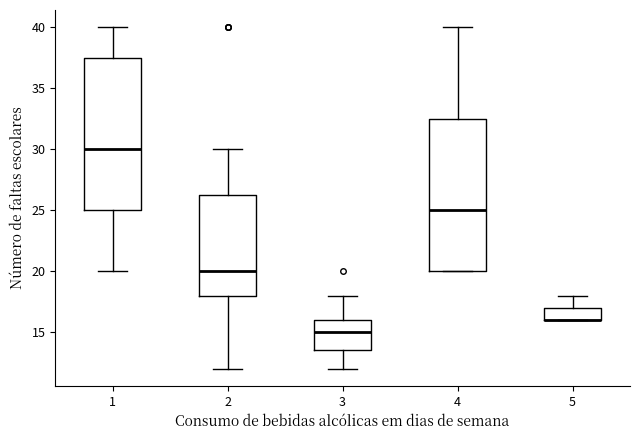

Reading left to right, read every box against the y-axis: the position of its median line, the range the box covers, and the ends of its whiskers. The values are not printed on the chart, so give them approximately, as read against the axis.

1: median 30.0, box 25.0 to 37.5, whiskers 20.0 to 40.0
2: median 20.0, box 18.0 to 26.5, whiskers 12.0 to 30.0
3: median 15.0, box 13.5 to 16.0, whiskers 12.0 to 18.0
4: median 25.0, box 20.0 to 32.5, whiskers 20.0 to 40.0
5: median 16.0 (drawn on the box's lower edge), box 16.0 to 17.0, whiskers 16.0 to 18.0